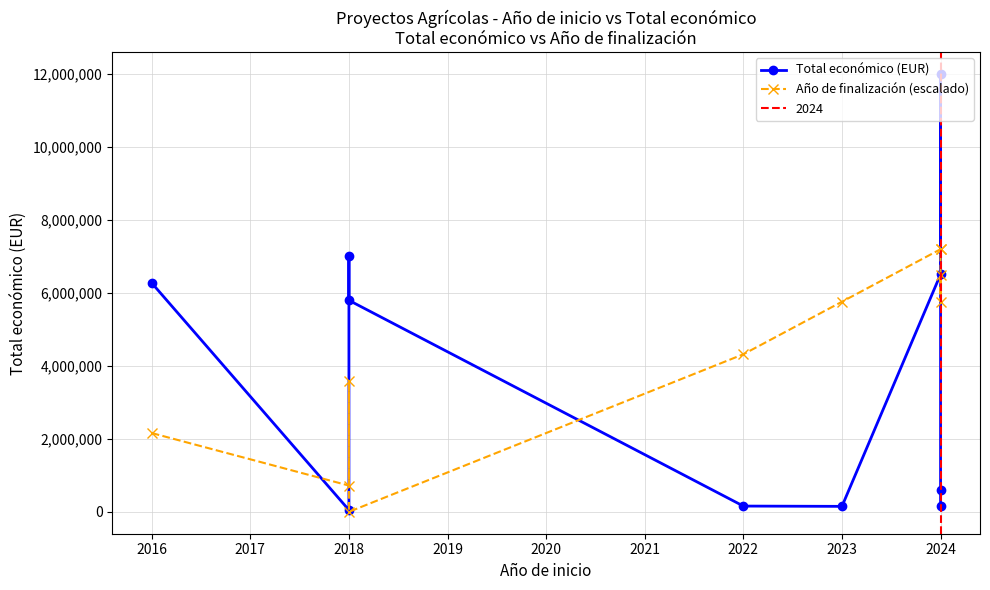

What is the average value of the Año de finalización (escalado) series?

4315433.8